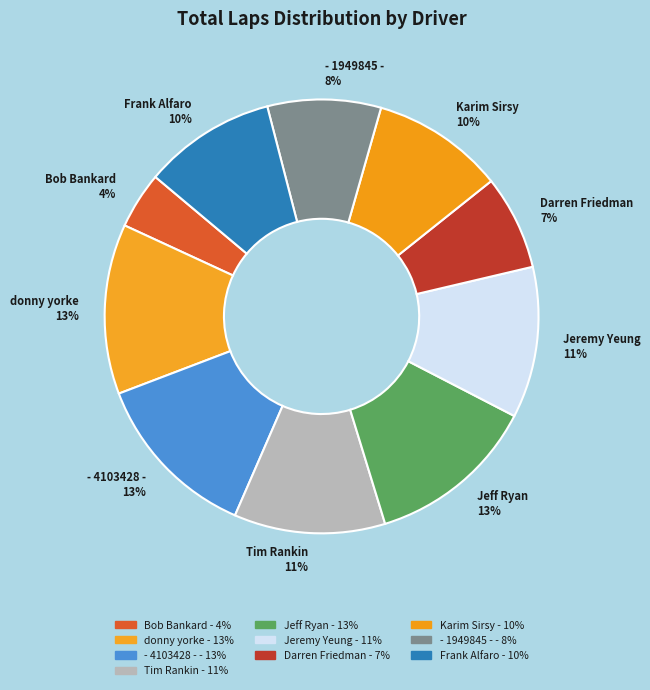

Is the sum of Frank Alfaro 10% and donny yorke 13% greater than half?

No